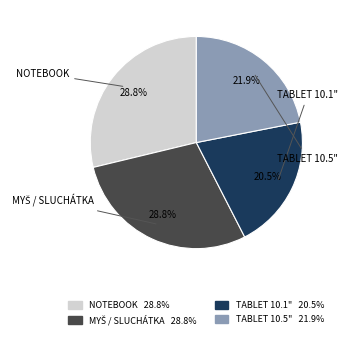

Is there a majority slice in this chart?

No